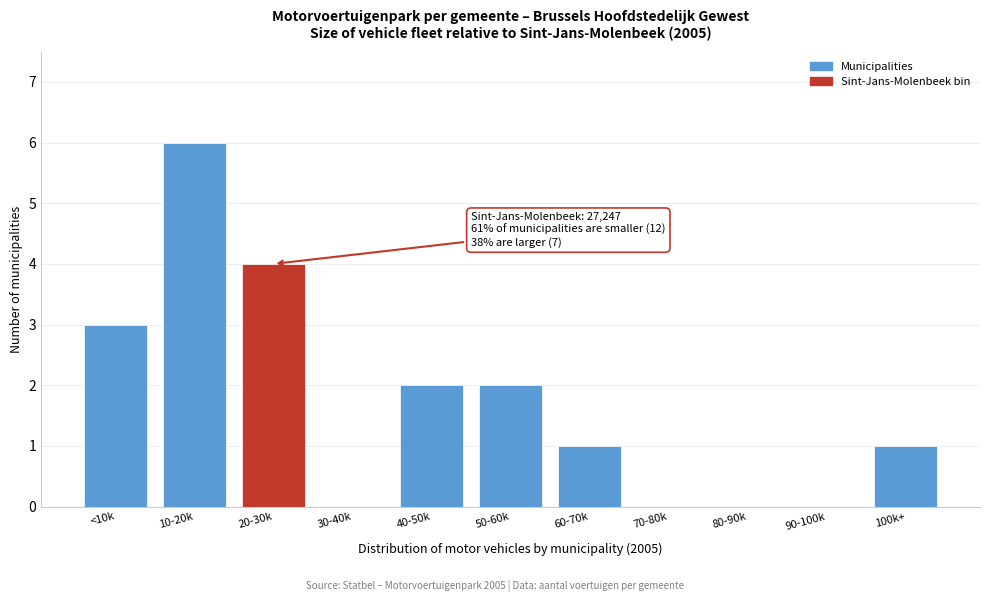

Reading right to left, transcribe all the data shown in this chart.

100k+=1	90-100k=0	80-90k=0	70-80k=0	60-70k=1	50-60k=2	40-50k=2	30-40k=0	20-30k=4	10-20k=6	<10k=3